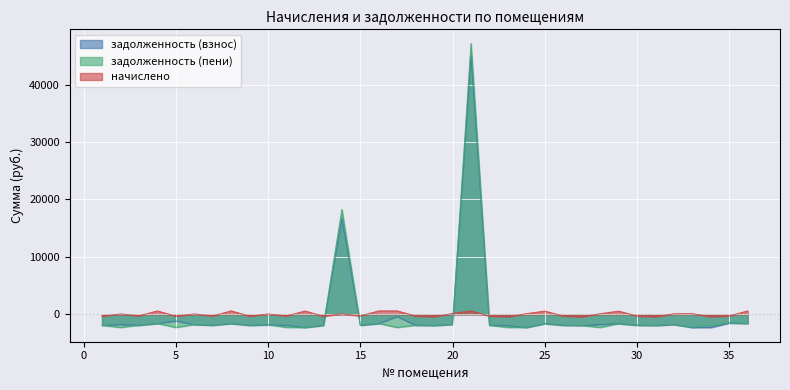

What is the value of the задолженность (пени) point at the 9th from the left?

-1905.7